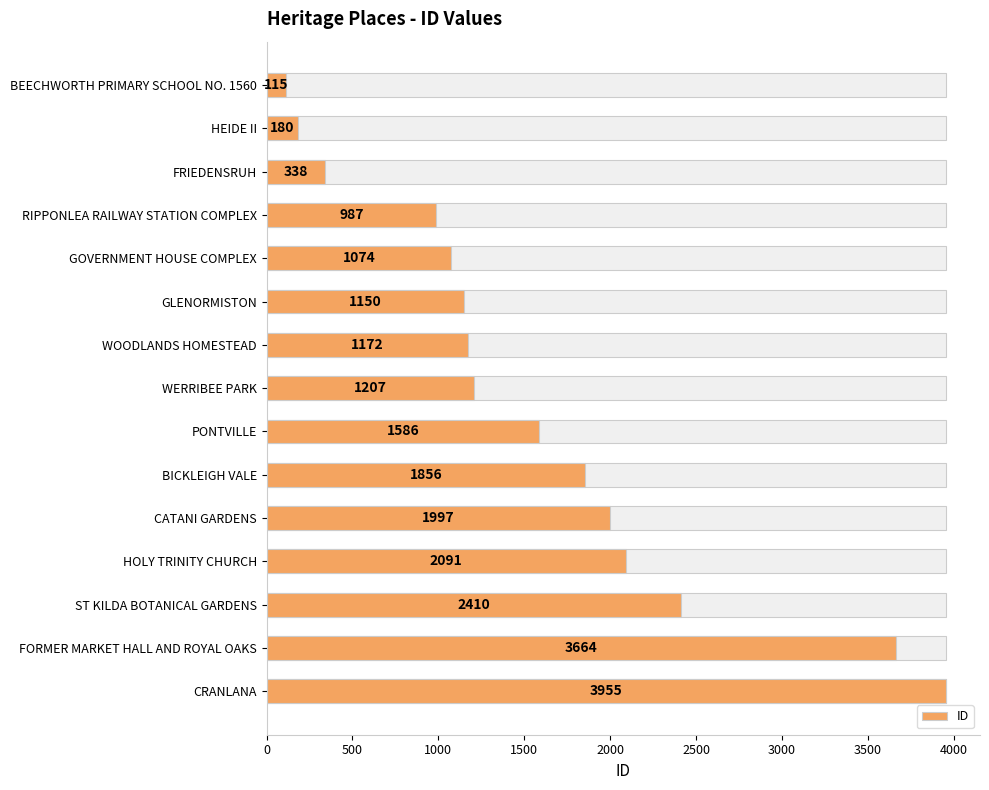

The value at WERRIBEE PARK is 418. True or false?

False